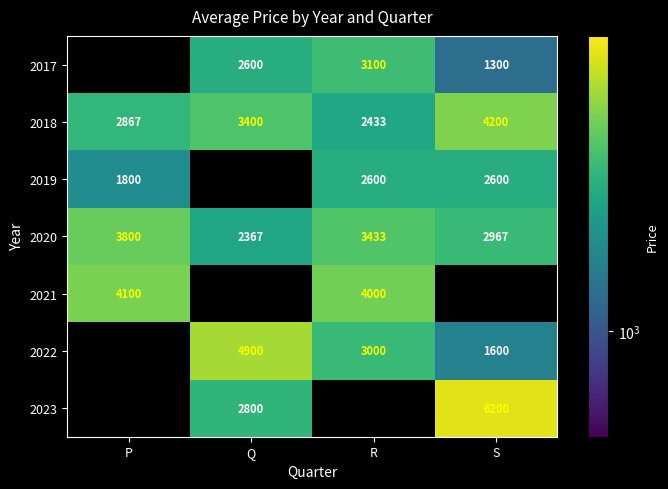

What is the sum of the 2017 values at Q and S?

3900